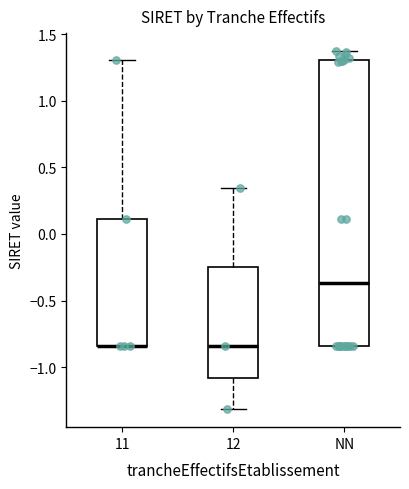

Reading left to right, read every box against the y-axis: the position of its median line, the range the box covers, and the ends of its whiskers. The values are not printed on the chart, so give them approximately, as read against the axis.

11: median -0.85 (drawn on the box's lower edge), box -0.85 to 0.10, whiskers -0.85 to 1.30
12: median -0.85, box -1.10 to -0.25, whiskers -1.30 to 0.35
NN: median -0.35, box -0.85 to 1.30, whiskers -0.85 to 1.35